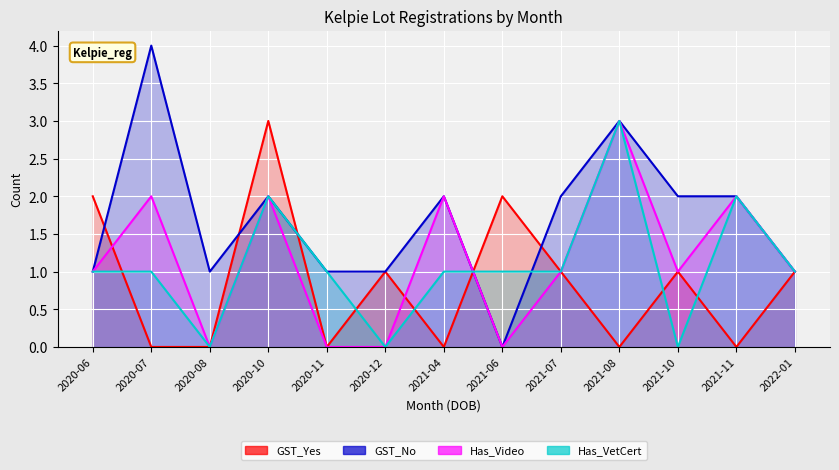

True or false: GST_No and Has_Video cross at least once.

False